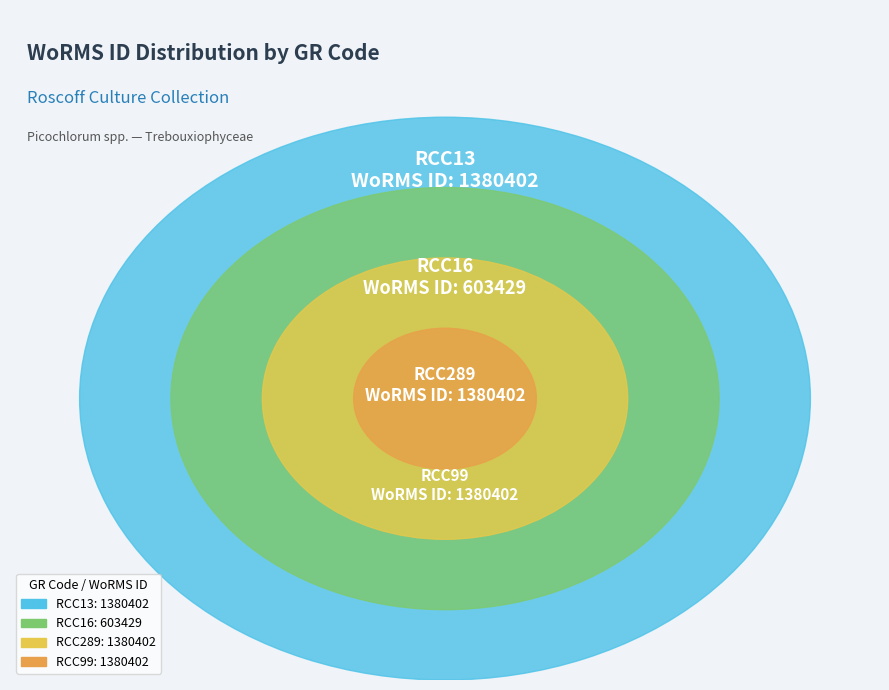

How many slices are in this pie chart?

4